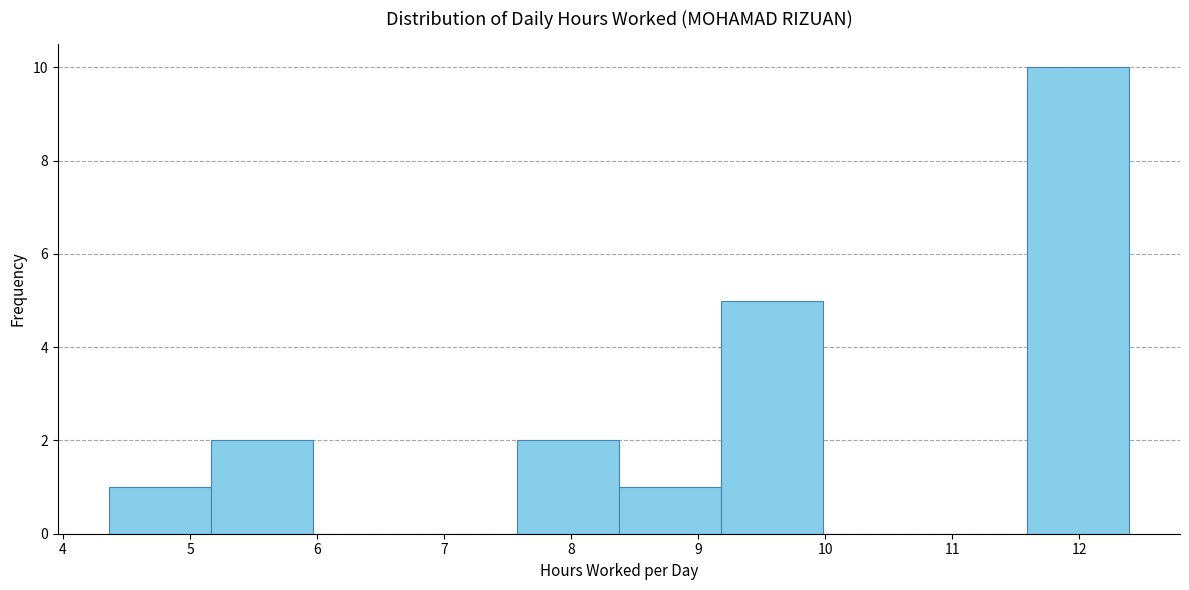

Reading left to right, transcribe this chart: for each bar, give the range it covers on the x-axis and its height. Neither the bar edges nor the heights are printed on the chart, so give them approximately, as read against the axes.

4.4 to 5.2: 1
5.2 to 6.0: 2
6.0 to 6.8: 0
6.8 to 7.6: 0
7.6 to 8.4: 2
8.4 to 9.2: 1
9.2 to 10.0: 5
10.0 to 10.8: 0
10.8 to 11.6: 0
11.6 to 12.4: 10